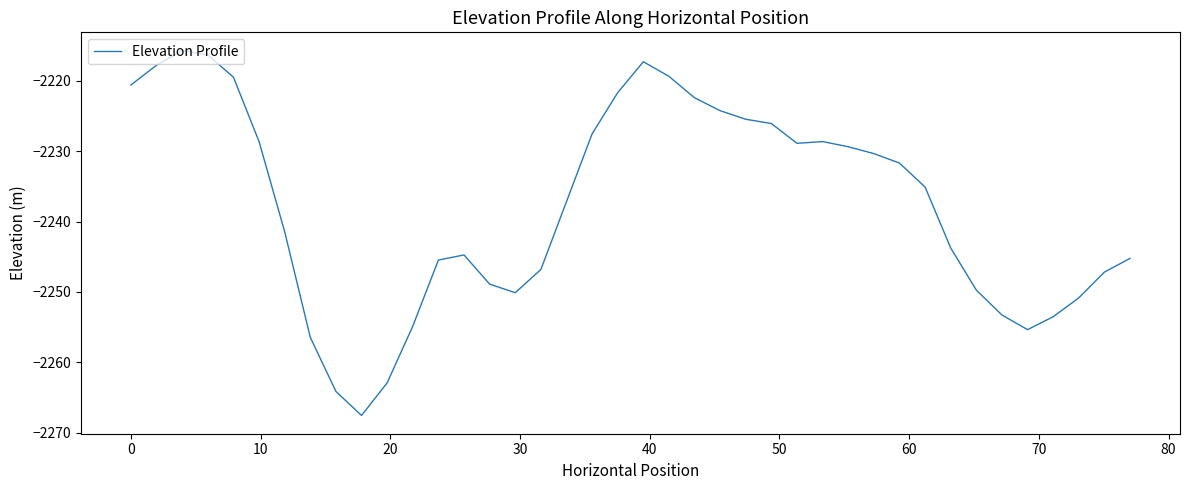

What is the difference between the maximum and minimum values?

51.9